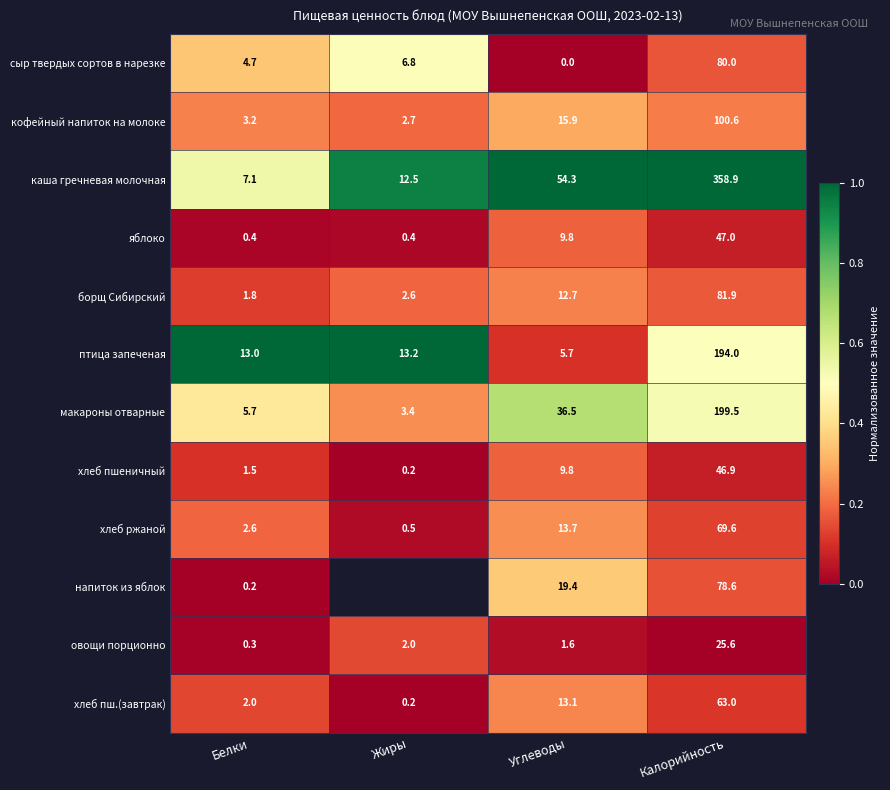

Is the value of хлеб ржаной at Углеводы greater than the value of овощи порционно at Калорийность?

No